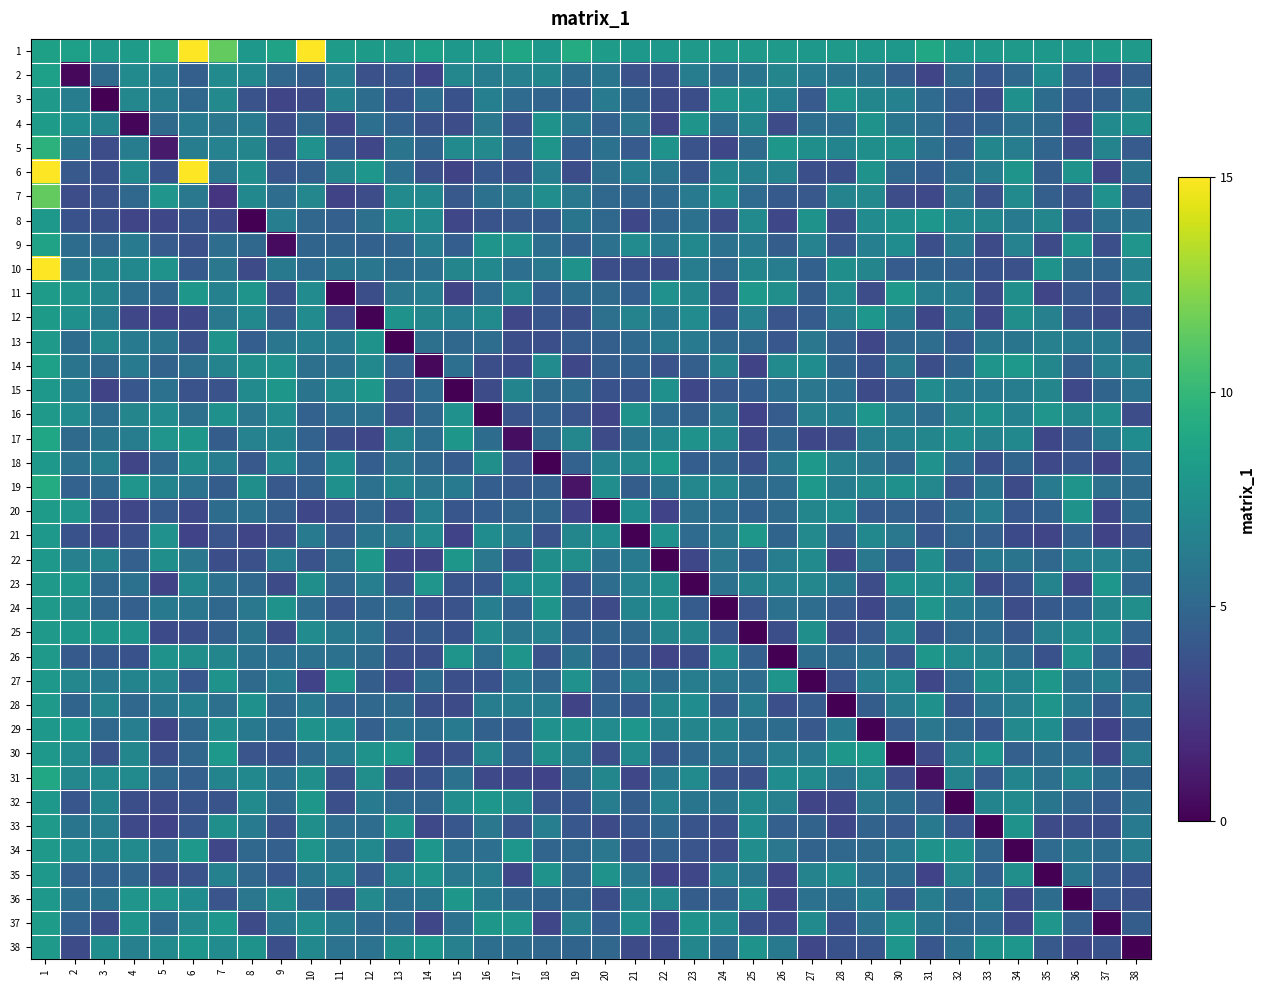

Reading right to left, what are all the values shown in this chart?

1: 38=8.0	37=8.2	36=8.0	35=8.0	34=8.1	33=8.0	32=8.0	31=8.9	30=8.0	29=8.0	28=8.0	27=8.0	26=8.0	25=8.1	24=8.1	23=8.0	22=8.0	21=8.0	20=8.3	19=9.2	18=8.0	17=8.8	16=8.1	15=8.0	14=8.4	13=8.1	12=8.1	11=8.2	10=15.0	9=8.6	8=8.0	7=11.4	6=15.0	5=9.6	4=8.3	3=8.0	2=8.5	1=8.5
2: 38=4.4	37=3.3	36=4.2	35=7.3	34=5.0	33=4.1	32=5.2	31=3.2	30=4.5	29=5.8	28=5.8	27=6.2	26=6.8	25=5.8	24=5.4	23=6.3	22=3.6	21=3.7	20=5.8	19=5.3	18=6.9	17=6.5	16=6.3	15=6.9	14=3.0	13=4.0	12=3.7	11=6.4	10=4.4	9=4.9	8=7.0	7=7.2	6=4.6	5=6.5	4=7.2	3=5.2	2=0.3	1=8.5
3: 38=5.9	37=4.5	36=4.0	35=5.3	34=7.5	33=3.5	32=4.4	31=5.2	30=6.6	29=6.9	28=7.8	27=4.3	26=6.5	25=7.5	24=7.8	23=3.6	22=3.4	21=4.8	20=6.2	19=4.5	18=4.9	17=5.2	16=6.5	15=3.8	14=5.5	13=3.8	12=5.3	11=6.6	10=3.5	9=3.1	8=3.8	7=7.1	6=5.0	5=6.3	4=6.9	3=0.0	2=6.3	1=8.0
4: 38=7.5	37=7.1	36=3.1	35=5.2	34=5.6	33=4.7	32=4.3	31=5.4	30=5.9	29=7.7	28=5.5	27=5.4	26=3.4	25=6.9	24=5.4	23=7.8	22=3.1	21=6.0	20=4.7	19=5.9	18=7.6	17=3.9	16=5.9	15=3.5	14=3.7	13=4.6	12=5.5	11=3.2	10=5.1	9=3.4	8=6.2	7=5.9	6=6.1	5=5.2	4=0.2	3=6.8	2=7.3	1=8.3
5: 38=4.3	37=6.7	36=3.5	35=4.9	34=6.3	33=6.9	32=4.6	31=5.6	30=7.5	29=7.5	28=6.7	27=7.5	26=8.0	25=5.2	24=3.2	23=3.8	22=7.7	21=4.3	20=5.6	19=4.5	18=7.8	17=4.6	16=7.0	15=7.1	14=4.9	13=5.8	12=3.2	11=4.2	10=7.6	9=3.5	8=6.8	7=6.6	6=6.3	5=1.1	4=6.4	3=3.5	2=5.8	1=9.6
6: 38=5.8	37=3.1	36=7.6	35=4.4	34=7.8	33=6.3	32=5.4	31=4.5	30=5.0	29=7.6	28=3.6	27=3.7	26=6.7	25=6.6	24=7.0	23=4.0	22=5.9	21=6.5	20=5.5	19=3.6	18=6.4	17=3.7	16=4.1	15=3.1	14=3.7	13=5.5	12=7.9	11=6.9	10=4.6	9=4.0	8=7.4	7=6.0	6=15.0	5=3.8	4=7.2	3=3.6	2=4.2	1=15.0
7: 38=3.8	37=7.6	36=3.7	35=4.6	34=7.1	33=3.7	32=6.0	31=3.3	30=3.5	29=7.1	28=6.7	27=4.2	26=4.2	25=5.3	24=7.3	23=6.3	22=5.1	21=4.9	20=5.1	19=6.0	18=7.3	17=6.0	16=5.7	15=4.2	14=7.0	13=7.1	12=3.5	11=3.1	10=6.9	9=5.3	8=7.0	7=2.3	6=6.0	5=7.8	4=5.1	3=3.7	2=3.5	1=11.4
8: 38=5.6	37=5.7	36=3.7	35=6.9	34=6.2	33=6.9	32=7.0	31=7.9	30=7.5	29=7.2	28=3.5	27=7.6	26=3.3	25=7.2	24=3.5	23=5.6	22=4.9	21=3.2	20=5.1	19=5.9	18=4.2	17=4.2	16=3.9	15=3.2	14=7.3	13=7.4	12=5.5	11=4.6	10=5.0	9=6.4	8=0.0	7=3.3	6=3.9	5=3.3	4=3.1	3=3.6	2=3.8	1=8.0
9: 38=7.8	37=3.7	36=7.7	35=3.4	34=6.6	33=3.5	32=6.1	31=3.7	30=7.3	29=6.5	28=4.0	27=6.7	26=4.4	25=6.2	24=5.7	23=7.0	22=6.3	21=7.2	20=5.7	19=4.6	18=5.4	17=7.6	16=7.7	15=4.5	14=6.4	13=4.9	12=4.6	11=4.8	10=4.8	9=0.4	8=5.1	7=5.4	6=3.7	5=4.3	4=6.2	3=4.9	2=5.3	1=8.6
10: 38=6.6	37=4.9	36=5.2	35=7.7	34=3.7	33=3.8	32=4.6	31=4.8	30=4.4	29=6.8	28=7.5	27=4.7	26=6.4	25=6.9	24=5.1	23=6.3	22=3.4	21=3.6	20=3.6	19=7.7	18=6.0	17=5.5	16=7.0	15=6.8	14=5.6	13=5.3	12=5.9	11=5.8	10=5.2	9=6.1	8=3.5	7=6.0	6=4.3	5=7.7	4=7.0	3=6.9	2=6.0	1=15.0
11: 38=6.9	37=3.7	36=4.2	35=3.1	34=7.5	33=3.5	32=6.3	31=6.3	30=8.0	29=3.5	28=7.2	27=4.4	26=7.4	25=8.0	24=3.6	23=6.9	22=7.6	21=4.5	20=5.2	19=5.3	18=4.5	17=7.1	16=5.3	15=3.1	14=6.4	13=5.9	12=3.6	11=0.2	10=7.3	9=3.6	8=7.8	7=6.6	6=7.9	5=4.9	4=5.4	3=6.9	2=7.7	1=8.2
12: 38=3.9	37=3.5	36=3.9	35=6.5	34=7.4	33=3.2	32=6.1	31=3.3	30=6.1	29=7.9	28=6.5	27=4.4	26=4.0	25=6.7	24=3.8	23=7.3	22=6.2	21=6.7	20=5.5	19=3.6	18=4.0	17=3.2	16=7.2	15=6.5	14=6.9	13=7.6	12=0.1	11=3.3	10=7.2	9=4.2	8=7.0	7=6.0	6=3.3	5=3.0	4=3.2	3=6.3	2=7.6	1=8.1
13: 38=4.6	37=6.3	36=6.2	35=6.5	34=5.8	33=5.9	32=4.1	31=5.4	30=5.1	29=3.2	28=4.6	27=5.9	26=4.1	25=5.0	24=5.1	23=6.2	22=6.1	21=5.1	20=4.5	19=4.4	18=3.7	17=3.6	16=5.4	15=5.0	14=5.5	13=0.1	12=7.7	11=6.2	10=6.5	9=5.9	8=4.5	7=7.7	6=3.7	5=5.9	4=6.2	3=6.9	2=5.3	1=8.1
14: 38=6.5	37=6.4	36=4.6	35=6.9	34=8.0	33=7.8	32=4.8	31=3.6	30=6.0	29=3.8	28=4.9	27=7.3	26=7.1	25=3.1	24=6.7	23=4.6	22=3.9	21=4.7	20=4.4	19=3.3	18=7.2	17=3.4	16=3.6	15=5.5	14=0.3	13=4.6	12=7.0	11=5.6	10=5.5	9=7.6	8=7.4	7=6.7	6=5.6	5=4.8	4=6.1	3=5.2	2=5.7	1=8.4
15: 38=5.7	37=4.8	36=3.3	35=6.8	34=6.4	33=6.2	32=6.2	31=7.2	30=4.2	29=3.4	28=5.5	27=5.9	26=5.5	25=4.5	24=4.2	23=3.2	22=7.5	21=3.9	20=3.8	19=5.3	18=5.2	17=6.8	16=3.4	15=0.0	14=5.2	13=3.7	12=8.0	11=7.2	10=5.8	9=7.9	8=7.2	7=3.8	6=3.8	5=5.6	4=4.0	3=3.1	2=6.2	1=8.0
16: 38=3.6	37=7.3	36=6.9	35=7.8	34=6.6	33=7.5	32=6.8	31=5.4	30=6.1	29=7.9	28=6.2	27=6.5	26=4.4	25=3.0	24=6.0	23=4.5	22=5.2	21=7.6	20=3.1	19=4.0	18=4.7	17=3.9	16=0.1	15=7.6	14=5.0	13=3.5	12=5.7	11=5.5	10=4.7	9=7.3	8=5.9	7=7.5	6=5.5	5=7.3	4=6.8	3=5.4	2=7.2	1=8.1
17: 38=7.3	37=6.1	36=4.2	35=3.2	34=7.0	33=6.7	32=7.3	31=6.9	30=6.6	29=6.4	28=3.5	27=3.2	26=4.9	25=3.2	24=7.1	23=7.6	22=7.0	21=5.8	20=3.4	19=7.0	18=5.1	17=0.5	16=5.3	15=7.9	14=5.4	13=6.9	12=3.2	11=3.6	10=4.7	9=6.7	8=6.7	7=4.4	6=7.9	5=7.8	4=6.3	3=5.8	2=5.2	1=8.8
18: 38=5.3	37=3.1	36=4.0	35=3.3	34=4.8	33=3.7	32=5.5	31=7.6	30=5.0	29=6.0	28=6.5	27=8.0	26=5.9	25=3.7	24=5.0	23=4.5	22=8.0	21=7.0	20=6.6	19=4.7	18=0.0	17=3.9	16=7.4	15=4.4	14=5.0	13=6.0	12=4.5	11=7.3	10=4.7	9=7.3	8=4.2	7=6.4	6=7.5	5=5.0	4=3.1	3=6.4	2=5.6	1=8.0
19: 38=5.2	37=5.6	36=7.8	35=6.3	34=3.5	33=5.8	32=3.9	31=6.9	30=7.5	29=7.1	28=6.4	27=8.0	26=5.4	25=5.2	24=6.9	23=7.0	22=5.8	21=4.4	20=7.4	19=0.8	18=4.6	17=4.2	16=4.5	15=6.3	14=6.0	13=6.7	12=5.6	11=7.5	10=4.6	9=4.2	8=7.5	7=4.4	6=5.7	5=6.8	4=7.8	3=5.1	2=4.7	1=9.2
20: 38=5.3	37=3.2	36=7.7	35=4.7	34=4.1	33=6.4	32=5.4	31=4.2	30=4.6	29=4.3	28=7.2	27=6.9	26=5.2	25=4.7	24=5.4	23=5.5	22=3.0	21=7.3	20=0.2	19=3.0	18=5.1	17=5.0	16=4.5	15=4.0	14=6.5	13=3.3	12=4.9	11=3.6	10=3.3	9=4.6	8=5.6	7=5.3	6=3.3	5=4.2	4=3.2	3=3.5	2=7.8	1=8.3
21: 38=3.8	37=3.1	36=4.7	35=3.1	34=3.4	33=4.6	32=5.1	31=4.1	30=6.0	29=7.0	28=4.6	27=7.1	26=4.8	25=7.9	24=6.0	23=5.3	22=7.6	21=0.0	20=7.3	19=6.9	18=3.8	17=6.1	16=7.3	15=3.0	14=7.2	13=6.0	12=5.8	11=4.2	10=6.1	9=3.6	8=3.2	7=3.9	6=3.0	5=7.6	4=3.7	3=3.2	2=3.8	1=8.0
22: 38=5.8	37=6.6	36=6.4	35=5.0	34=5.8	33=6.1	32=4.3	31=7.4	30=4.2	29=6.0	28=3.1	27=7.2	26=6.3	25=4.5	24=6.0	23=3.3	22=0.0	21=6.1	20=5.7	19=7.4	18=7.5	17=3.6	16=5.9	15=8.0	14=3.1	13=3.0	12=8.0	11=5.5	10=3.9	9=6.5	8=3.7	7=3.6	6=6.0	5=7.5	4=4.6	3=6.7	2=6.5	1=8.0
23: 38=4.9	37=7.9	36=3.1	35=6.7	34=4.0	33=3.5	32=7.0	31=7.3	30=7.5	29=3.5	28=5.8	27=6.9	26=6.7	25=6.7	24=5.6	23=0.0	22=7.4	21=6.7	20=5.3	19=4.1	18=7.6	17=7.3	16=4.0	15=3.9	14=7.8	13=3.7	12=6.4	11=5.0	10=7.4	9=3.5	8=5.0	7=5.6	6=7.0	5=3.1	4=5.6	3=5.1	2=7.9	1=8.0
24: 38=7.4	37=6.8	36=4.5	35=4.3	34=3.6	33=5.5	32=6.3	31=7.8	30=5.4	29=3.2	28=4.3	27=5.3	26=5.6	25=3.9	24=0.0	23=4.4	22=7.4	21=6.8	20=3.5	19=4.2	18=7.8	17=4.7	16=6.4	15=3.8	14=3.7	13=5.0	12=4.9	11=4.0	10=5.3	9=7.7	8=6.0	7=5.0	6=5.9	5=6.0	4=4.6	3=5.0	2=7.4	1=8.1
25: 38=4.7	37=7.4	36=7.3	35=6.6	34=4.2	33=5.2	32=5.1	31=3.9	30=7.2	29=4.3	28=3.5	27=7.5	26=3.6	25=0.0	24=4.0	23=6.9	22=6.8	21=5.0	20=4.9	19=4.5	18=6.7	17=5.9	16=7.3	15=3.8	14=4.3	13=3.8	12=5.7	11=6.1	10=7.2	9=3.5	8=5.8	7=4.5	6=3.7	5=3.4	4=7.8	3=7.9	2=7.9	1=8.1
26: 38=3.3	37=4.7	36=7.6	35=3.8	34=5.3	33=6.7	32=7.1	31=7.9	30=3.9	29=5.7	28=5.0	27=5.3	26=0.0	25=4.6	24=7.6	23=3.6	22=3.2	21=4.3	20=4.0	19=5.8	18=3.8	17=7.8	16=5.4	15=7.8	14=3.6	13=3.7	12=5.2	11=5.7	10=5.6	9=5.5	8=5.6	7=6.9	6=7.4	5=7.7	4=3.8	3=4.2	2=4.2	1=8.0
27: 38=4.5	37=6.3	36=5.7	35=8.0	34=6.7	33=7.5	32=5.2	31=3.2	30=7.2	29=6.4	28=3.9	27=0.0	26=7.8	25=5.4	24=6.0	23=6.3	22=5.3	21=6.6	20=4.6	19=7.6	18=5.0	17=6.2	16=3.8	15=3.6	14=5.3	13=3.3	12=4.4	11=8.0	10=3.0	9=6.2	8=5.2	7=7.6	6=4.1	5=7.0	4=6.8	3=6.1	2=7.0	1=8.0
28: 38=6.1	37=4.3	36=6.1	35=7.8	34=6.5	33=5.7	32=4.0	31=7.6	30=6.4	29=4.4	28=0.0	27=4.4	26=3.6	25=6.3	24=4.2	23=7.3	22=6.9	21=4.0	20=4.6	19=3.1	18=6.3	17=6.3	16=6.3	15=3.5	14=3.6	13=5.2	12=5.0	11=4.7	10=6.2	9=5.1	8=7.5	7=5.5	6=6.6	5=5.8	4=5.0	3=6.7	2=4.8	1=8.0
29: 38=4.7	37=3.0	36=3.8	35=7.3	34=7.1	33=4.1	32=5.0	31=5.9	30=4.3	29=0.0	28=6.2	27=4.2	26=5.3	25=5.4	24=6.8	23=6.8	22=6.7	21=7.9	20=7.2	19=7.6	18=7.6	17=4.2	16=4.7	15=6.2	14=5.4	13=5.7	12=4.6	11=7.3	10=7.7	9=5.2	8=6.1	7=7.4	6=5.0	5=3.1	4=6.4	3=5.0	2=7.9	1=8.0
30: 38=6.4	37=3.3	36=5.1	35=5.3	34=4.6	33=7.9	32=6.6	31=3.5	30=0.0	29=8.0	28=8.0	27=6.3	26=6.4	25=5.5	24=5.8	23=5.1	22=3.9	21=7.2	20=3.6	19=6.3	18=7.4	17=4.4	16=7.0	15=3.7	14=3.3	13=7.9	12=7.7	11=6.1	10=5.1	9=3.8	8=4.0	7=8.0	6=5.0	5=3.6	4=6.9	3=3.7	2=7.2	1=8.0
31: 38=4.8	37=5.3	36=6.8	35=5.5	34=6.8	33=4.3	32=6.7	31=0.6	30=3.5	29=7.1	28=5.7	27=7.1	26=7.3	25=3.7	24=3.8	23=7.1	22=6.3	21=3.2	20=6.9	19=5.2	18=3.0	17=3.3	16=3.3	15=5.7	14=3.8	13=3.5	12=7.4	11=3.7	10=7.5	9=5.5	8=7.0	7=6.7	6=4.6	5=5.1	4=7.1	3=7.2	2=6.9	1=8.9
32: 38=5.6	37=4.4	36=4.9	35=5.8	34=7.1	33=6.8	32=0.0	31=4.3	30=5.4	29=6.0	28=3.2	27=3.1	26=6.6	25=7.1	24=5.8	23=5.8	22=6.7	21=4.4	20=6.3	19=4.1	18=4.0	17=7.4	16=7.9	15=7.4	14=5.0	13=5.2	12=6.3	11=3.7	10=8.0	9=5.0	8=7.1	7=3.9	6=3.9	5=3.4	4=3.6	3=6.8	2=4.0	1=8.0
33: 38=6.1	37=3.6	36=3.5	35=3.5	34=7.6	33=0.0	32=4.0	31=6.1	30=4.3	29=4.8	28=3.3	27=4.8	26=4.6	25=7.3	24=3.7	23=3.9	22=5.1	21=4.0	20=3.5	19=4.1	18=6.4	17=4.0	16=5.9	15=4.1	14=3.3	13=7.7	12=5.4	11=5.3	10=7.5	9=3.9	8=6.2	7=7.5	6=4.1	5=3.0	4=3.3	3=6.4	2=5.8	1=8.0
34: 38=6.3	37=5.3	36=5.8	35=5.3	34=0.0	33=5.0	32=7.7	31=7.6	30=6.2	29=5.2	28=5.0	27=4.8	26=5.9	25=7.3	24=3.5	23=4.0	22=4.6	21=3.6	20=5.9	19=5.0	18=4.9	17=7.9	16=5.5	15=5.5	14=7.9	13=3.9	12=7.0	11=5.9	10=7.7	9=4.6	8=5.0	7=3.2	6=8.0	5=5.6	4=7.1	3=6.8	2=7.3	1=8.1
35: 38=3.8	37=4.4	36=5.8	35=0.0	34=7.4	33=4.7	32=6.9	31=3.0	30=5.3	29=5.5	28=7.3	27=6.7	26=3.1	25=5.8	24=6.4	23=3.2	22=3.0	21=5.9	20=7.6	19=5.0	18=7.7	17=3.3	16=6.3	15=6.0	14=7.6	13=7.1	12=4.3	11=6.8	10=5.8	9=4.1	8=4.9	7=6.6	6=3.8	5=3.5	4=4.9	3=4.7	2=4.6	1=8.0
36: 38=3.7	37=4.1	36=0.0	35=5.3	34=3.2	33=6.1	32=4.9	31=6.3	30=3.8	29=6.5	28=5.3	27=5.6	26=3.1	25=7.4	24=4.5	23=4.4	22=7.2	21=7.0	20=3.6	19=5.1	18=4.8	17=5.1	16=6.0	15=7.9	14=5.8	13=5.4	12=7.1	11=3.5	10=4.9	9=7.4	8=6.0	7=3.9	6=7.3	5=7.8	4=7.8	3=5.7	2=5.5	1=8.0
37: 38=4.4	37=0.1	36=4.6	35=7.8	34=3.3	33=5.2	32=5.0	31=5.8	30=7.6	29=5.7	28=3.8	27=7.2	26=3.3	25=3.6	24=7.2	23=7.7	22=3.2	21=7.5	20=4.5	19=6.5	18=3.2	17=7.8	16=8.0	15=5.7	14=3.2	13=5.2	12=5.1	11=6.2	10=7.4	9=6.3	8=3.4	7=7.9	6=7.0	5=5.0	4=7.7	3=3.5	2=4.7	1=8.2
38: 38=0.0	37=3.8	36=3.2	35=4.2	34=7.9	33=7.7	32=5.6	31=4.1	30=7.9	29=4.0	28=3.8	27=3.2	26=6.1	25=7.7	24=5.2	23=6.9	22=3.4	21=3.4	20=5.0	19=4.8	18=4.9	17=5.3	16=5.4	15=6.5	14=7.9	13=7.5	12=5.7	11=5.7	10=7.0	9=3.6	8=7.7	7=7.2	6=7.9	5=7.2	4=6.5	3=7.3	2=3.5	1=8.0